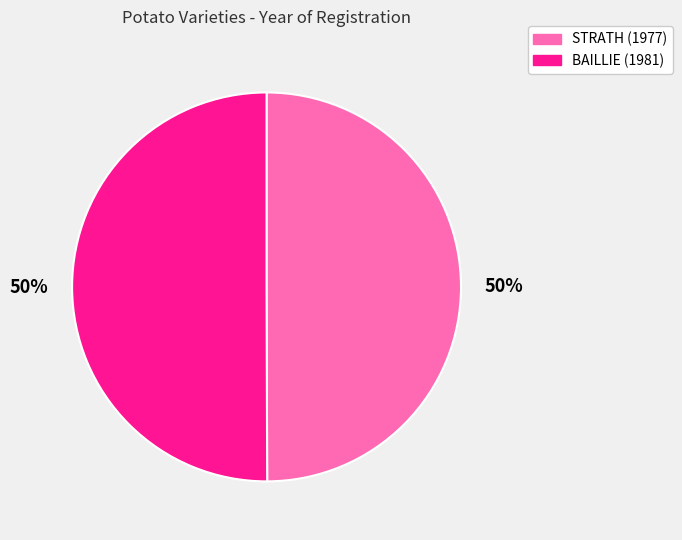

Which category has the smallest portion of the pie?

STRATH (1977)